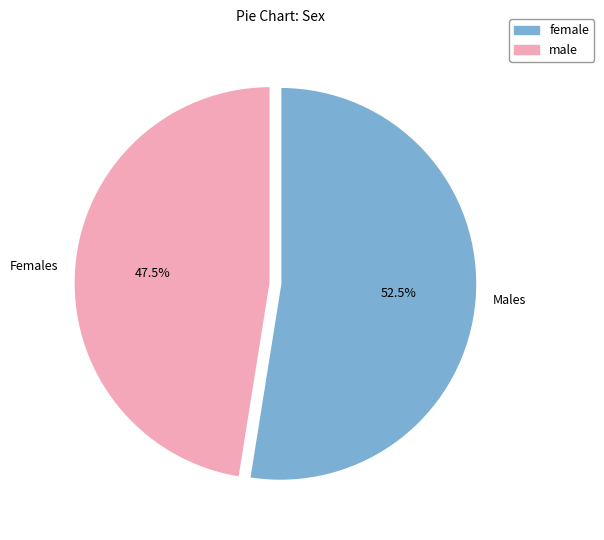

Which category has the biggest portion of the pie?

Males